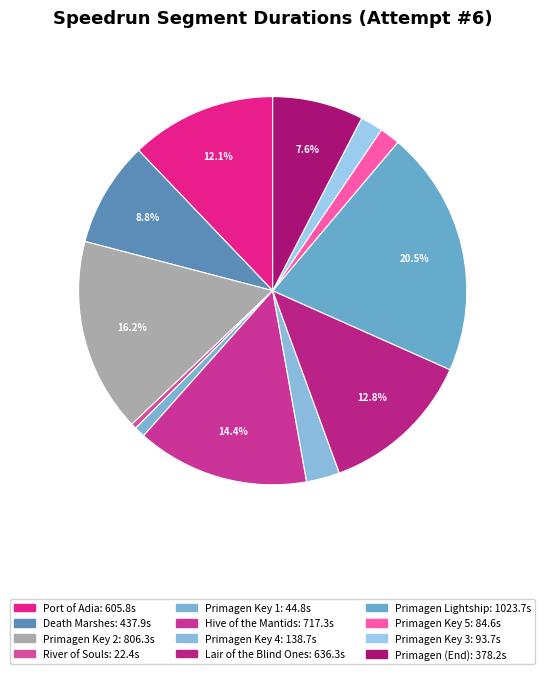

Does Primagen Key 3 account for over 50% of the chart?

No